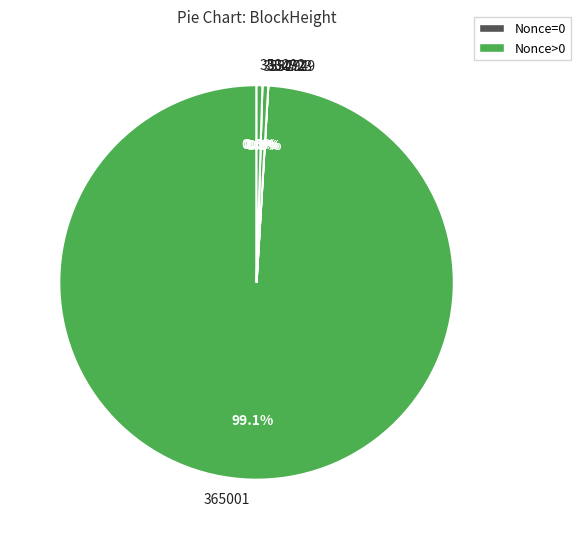

Count the number of slices in the pie.

5